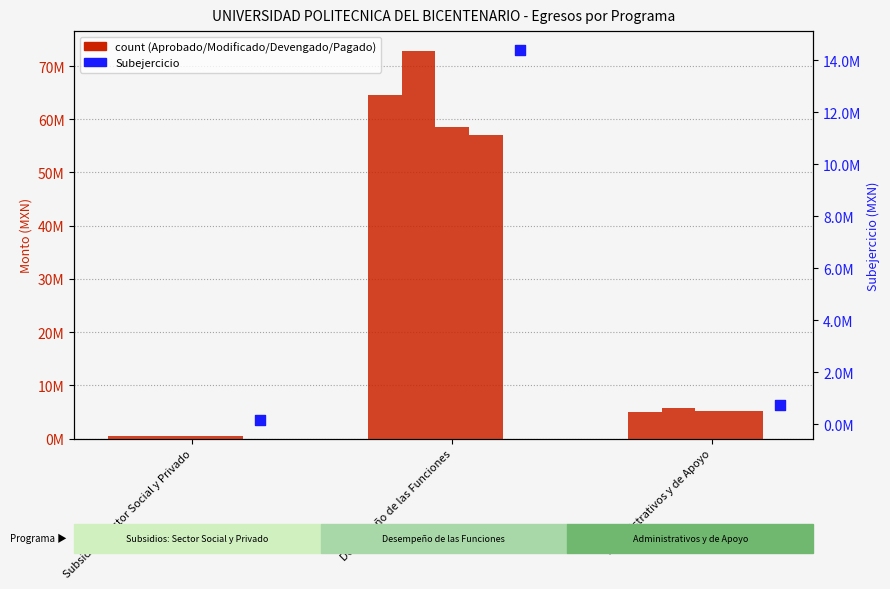

Which series contains the highest Y value?

Modificado